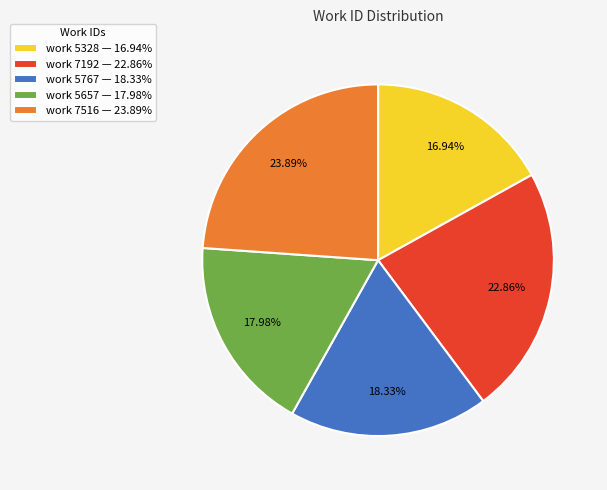

To the nearest percent, what percentage of the pie is work 5328?

17%